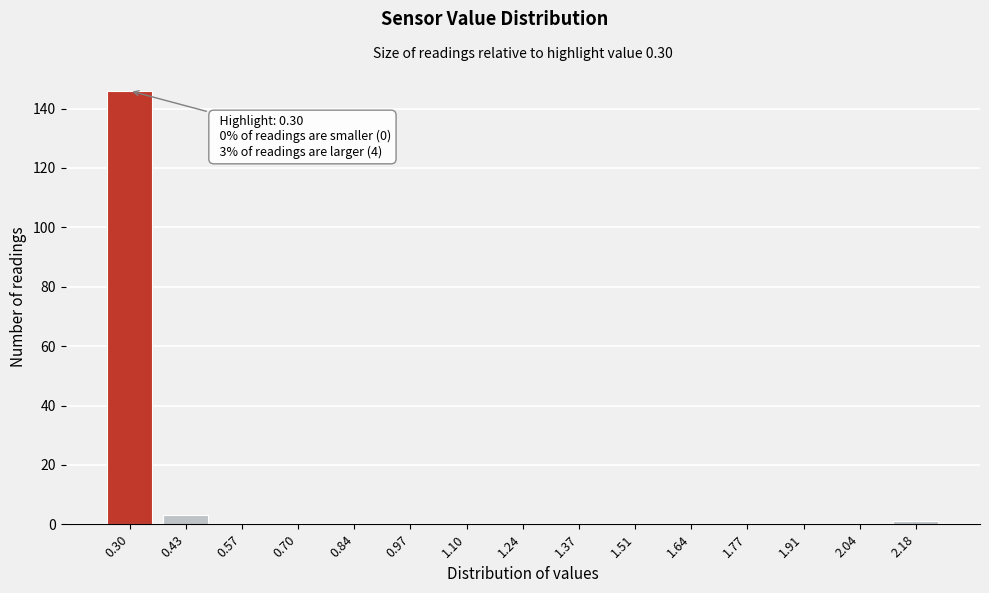

Reading left to right, list all the values displayed in this chart.

0.30=146	0.43=3	0.57=0	0.70=0	0.84=0	0.97=0	1.10=0	1.24=0	1.37=0	1.51=0	1.64=0	1.77=0	1.91=0	2.04=0	2.18=1